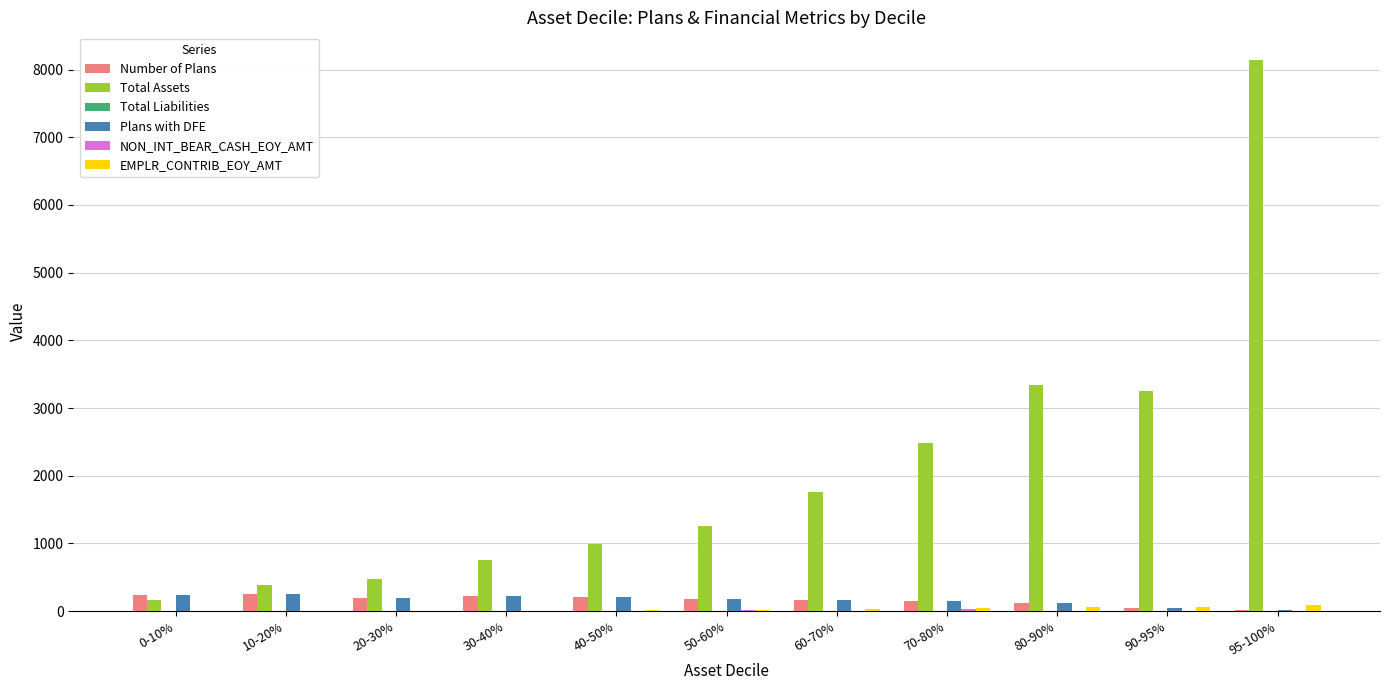

Where does the Number of Plans series first go above 180?

0-10%